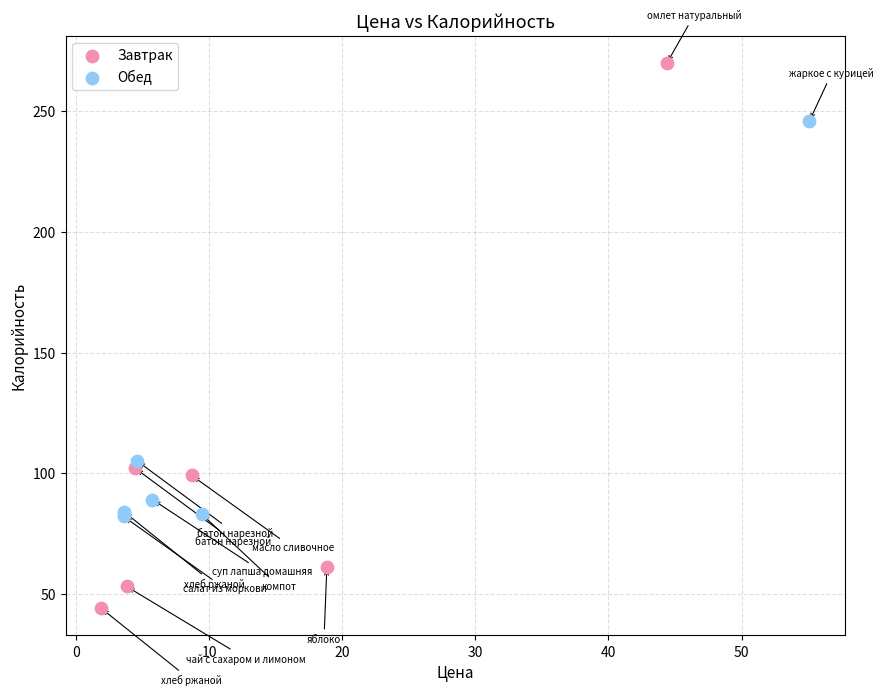

Which series reaches the minimum Y coordinate?

Завтрак